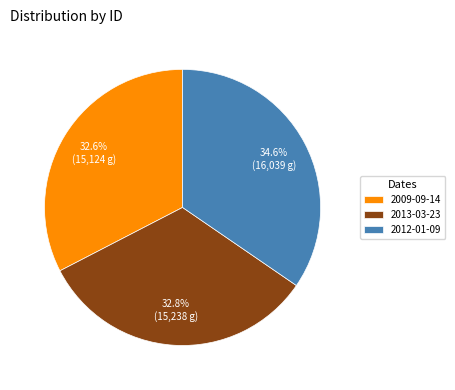

Does 2009-09-14 represent more than half of the total?

No